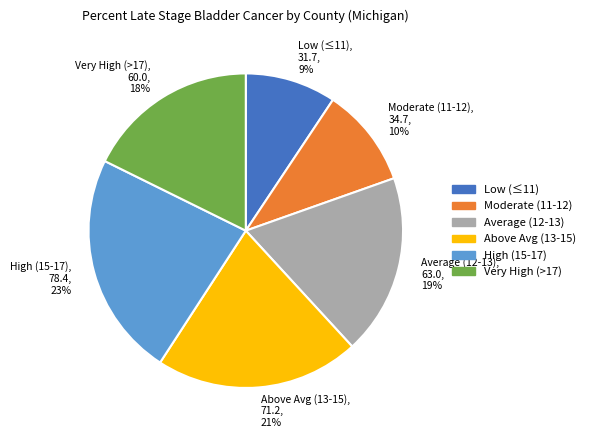

Is the sum of Low (≤11), 31.7, 9% and Very High (>17), 60.0, 18% greater than half?

No